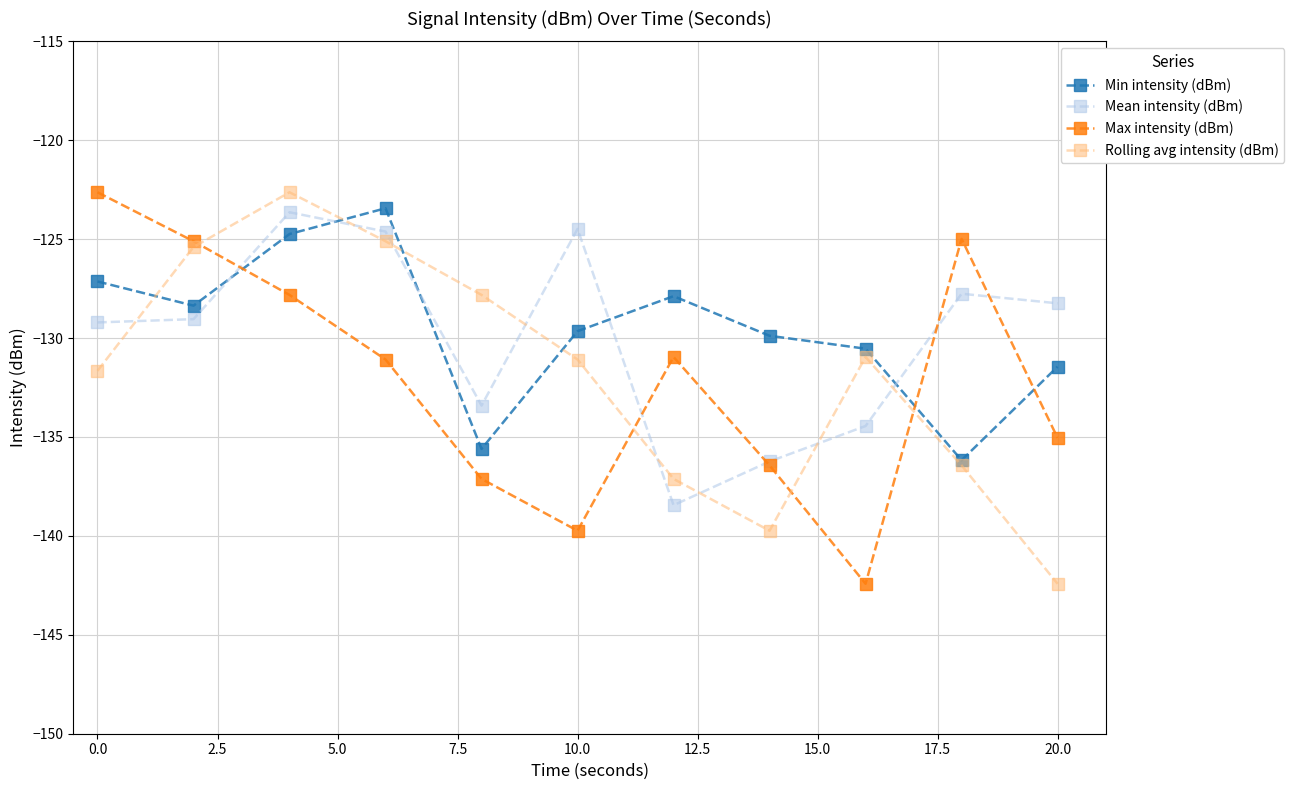

True or false: Mean intensity (dBm) has more than 2 interior local peaks.

True